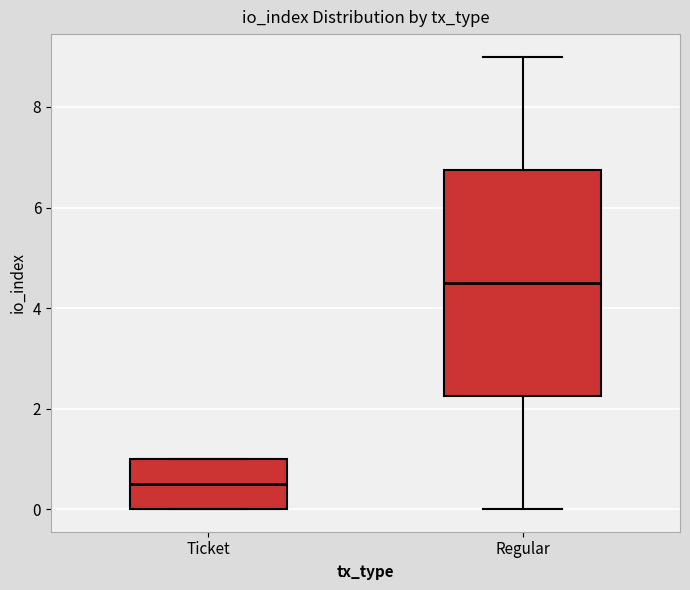

Comparing the boxes themselves (not the whiskers), which one is the tallest?

Regular